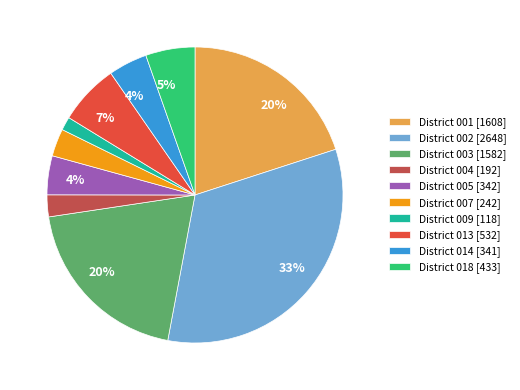

Between District 003 [1582] and District 004 [192], which is larger?

District 003 [1582]